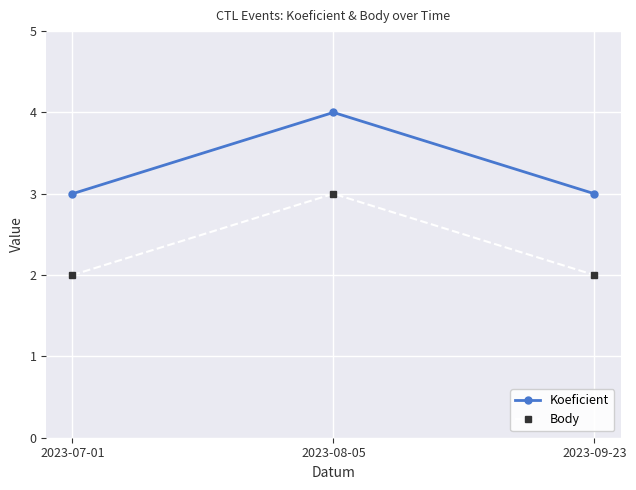

At 2023-07-01, list the series in order from largest to smallest.

Koeficient, Body